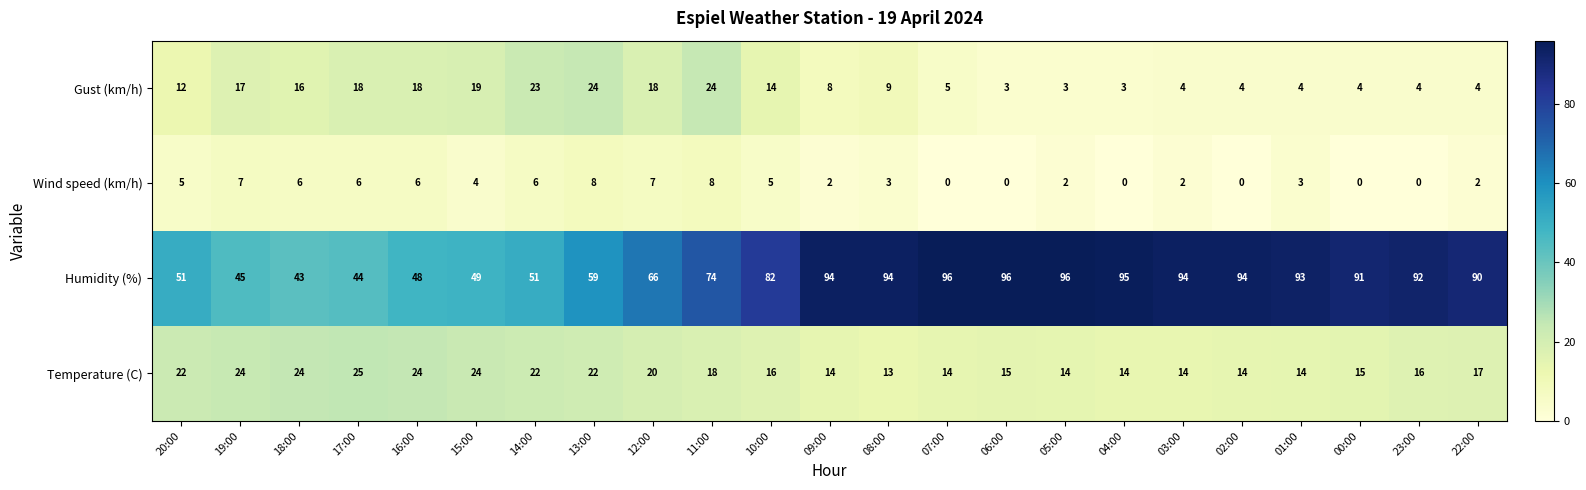

What is the sum of the Temperature (C) values at 06:00 and 02:00?

29